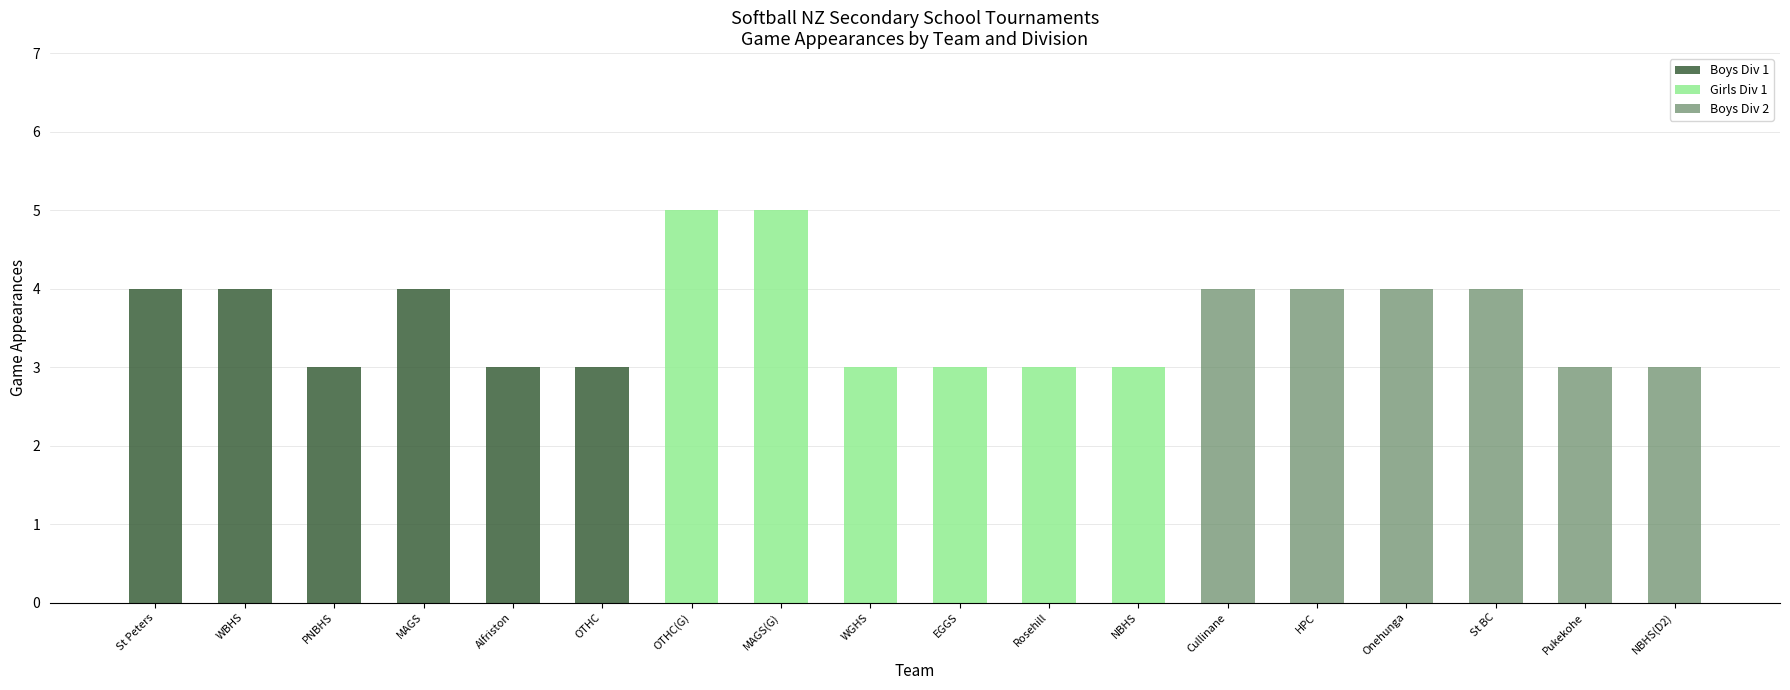

At which label does Boys Div 1 reach its peak?

St Peters